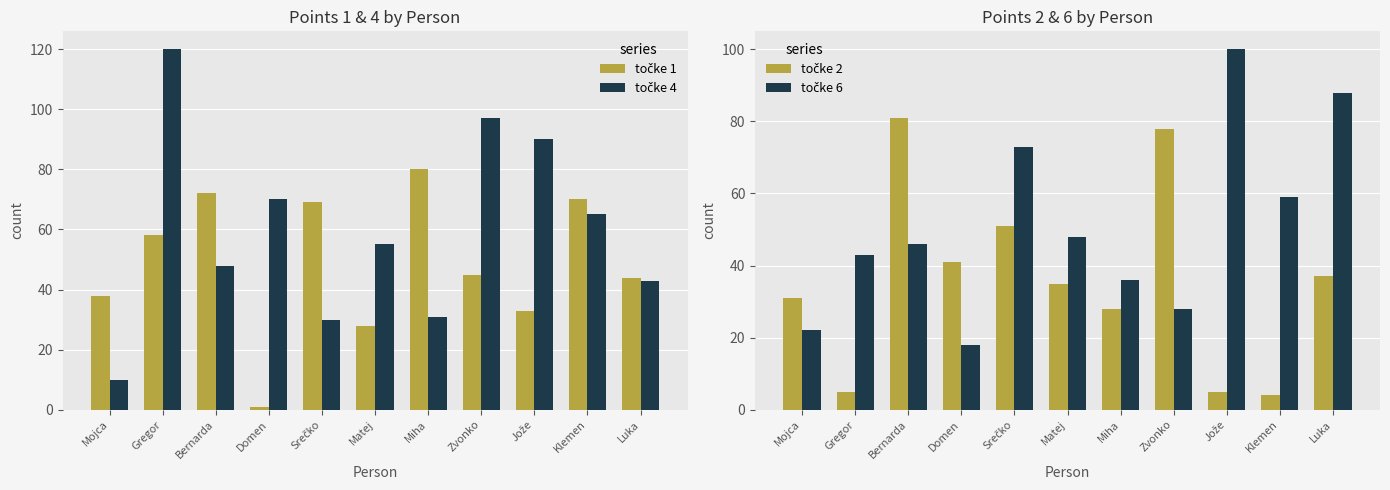

At which category does the chart reach its peak across all series?

Gregor